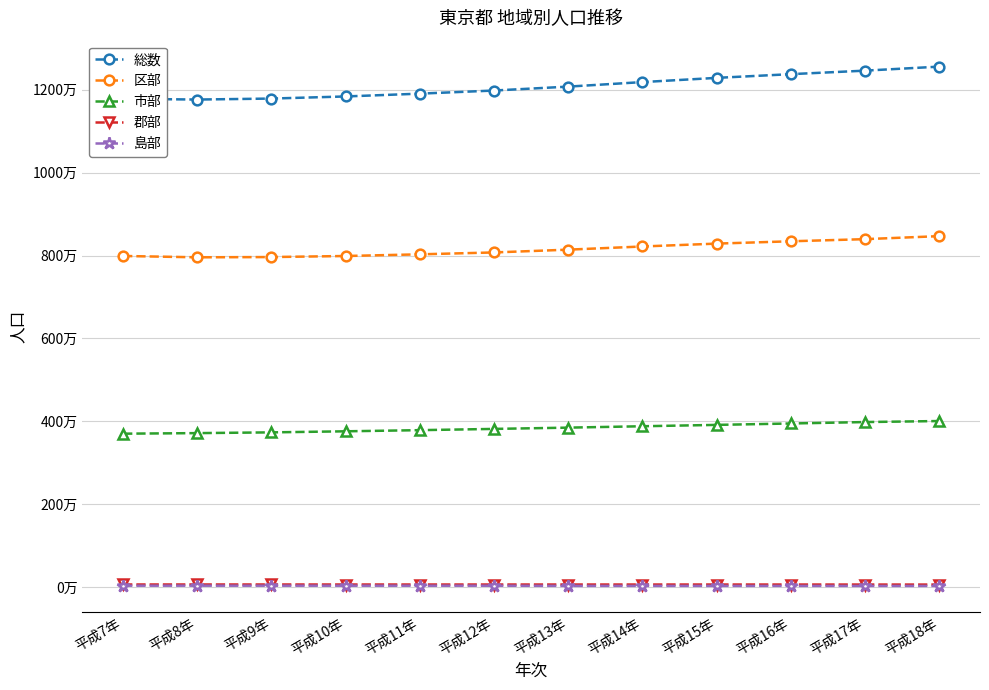

Does the chart have visible grid lines?

Yes